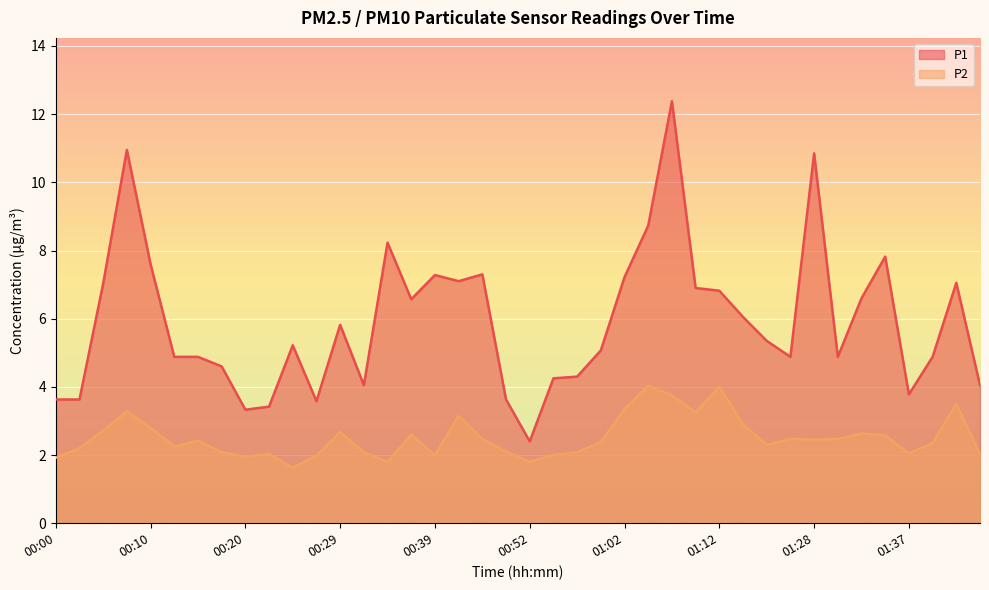

Does the chart display data point markers on the line(s)?

No